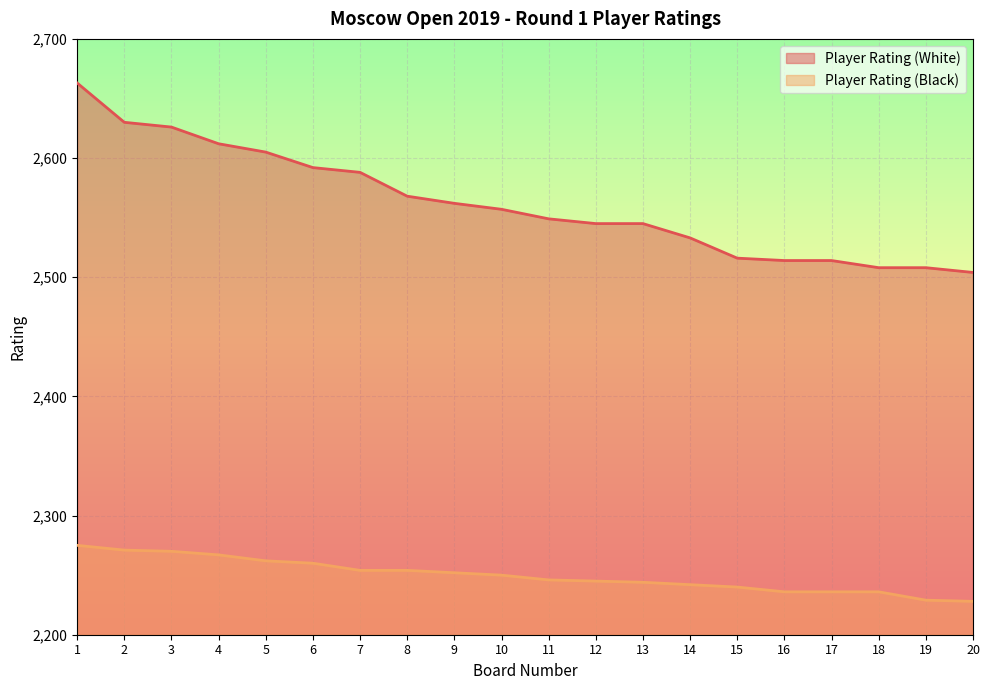

True or false: Player Rating (Black) has more than 0 points higher than both neighbors.

False